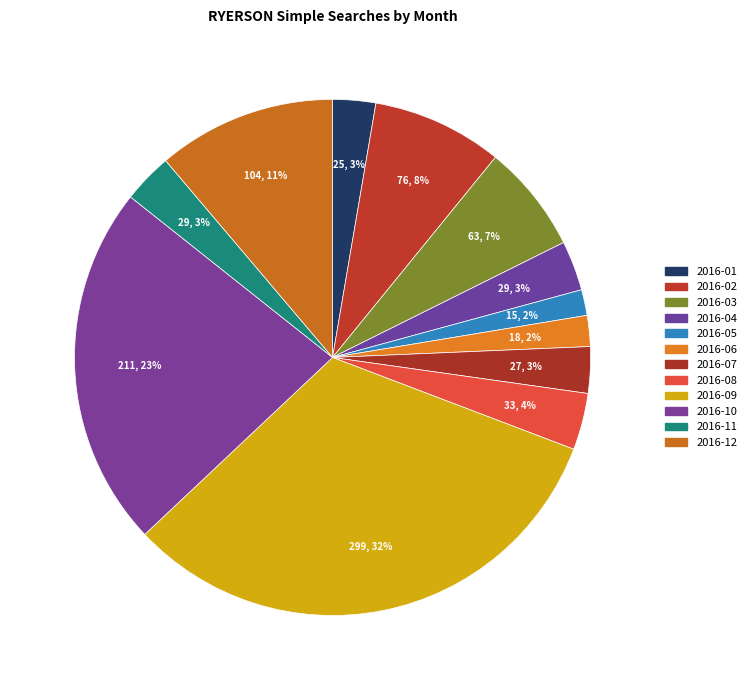

Which slice is the largest?

2016-09